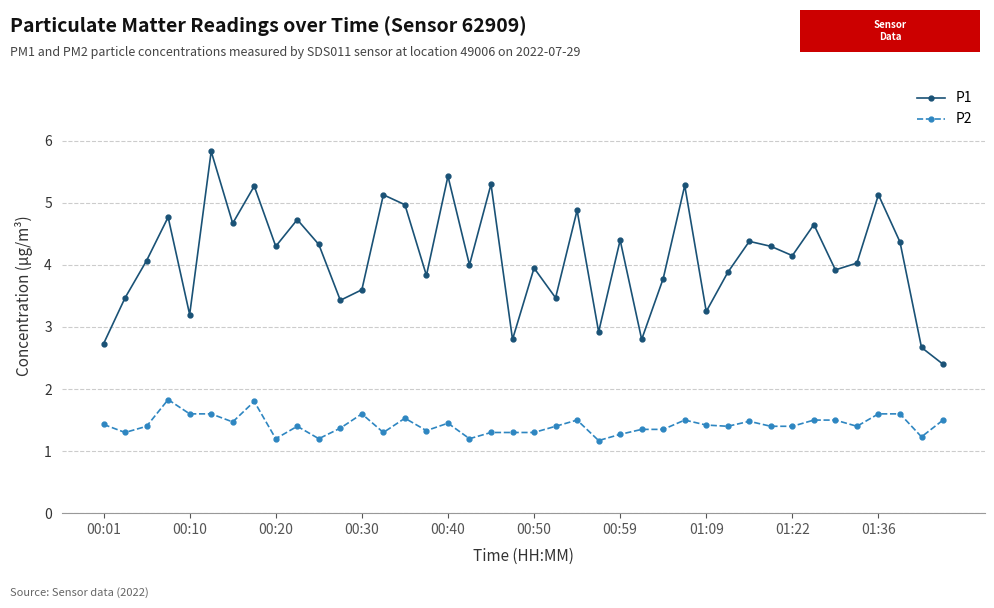

What is the sum of all P1 values?

164.5